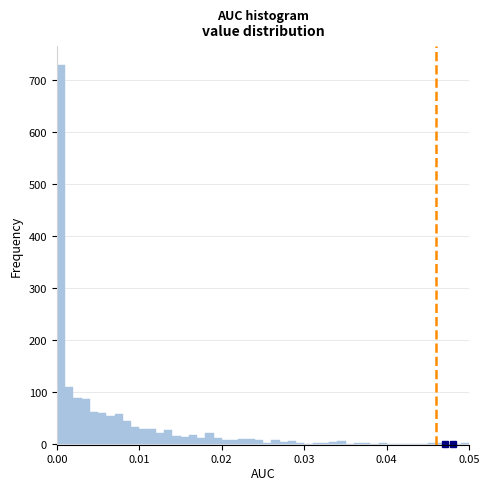

Around what value on the x-axis is the tallest bar? Give the approximate position of its centre, as read against the axis.

0.001